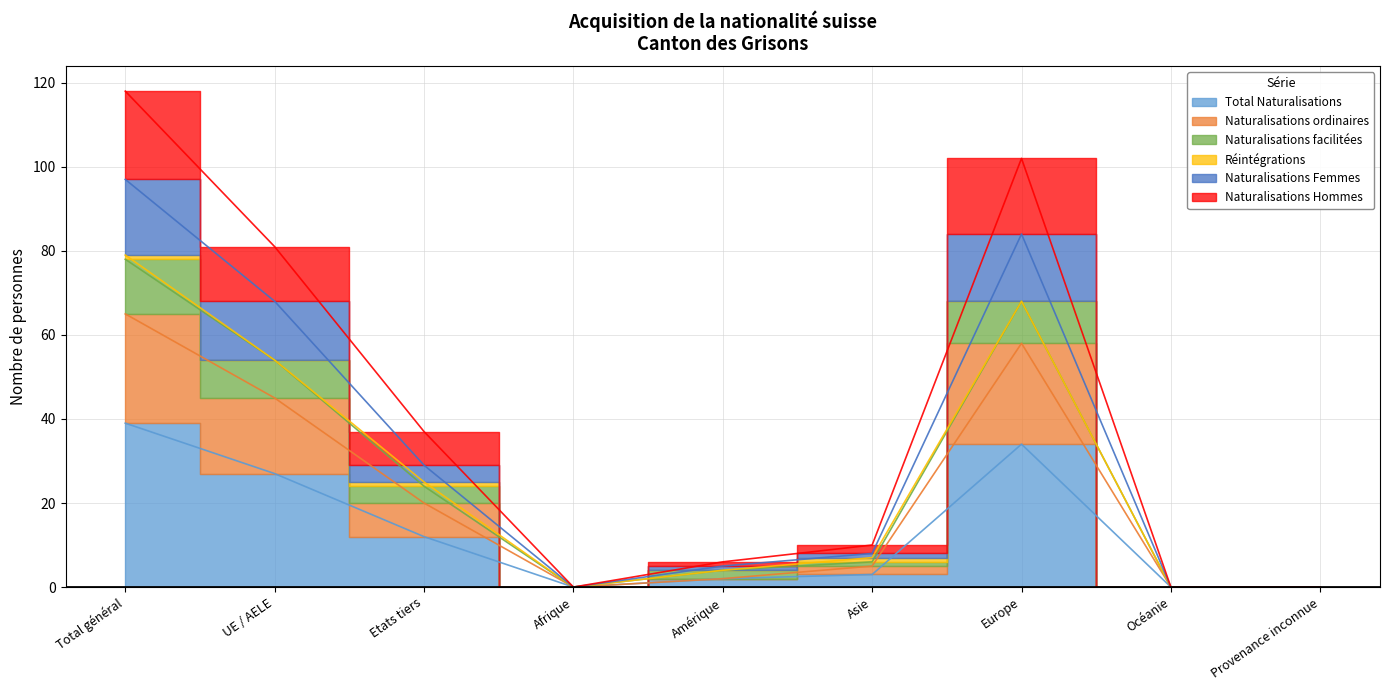

Does the chart have visible grid lines?

Yes